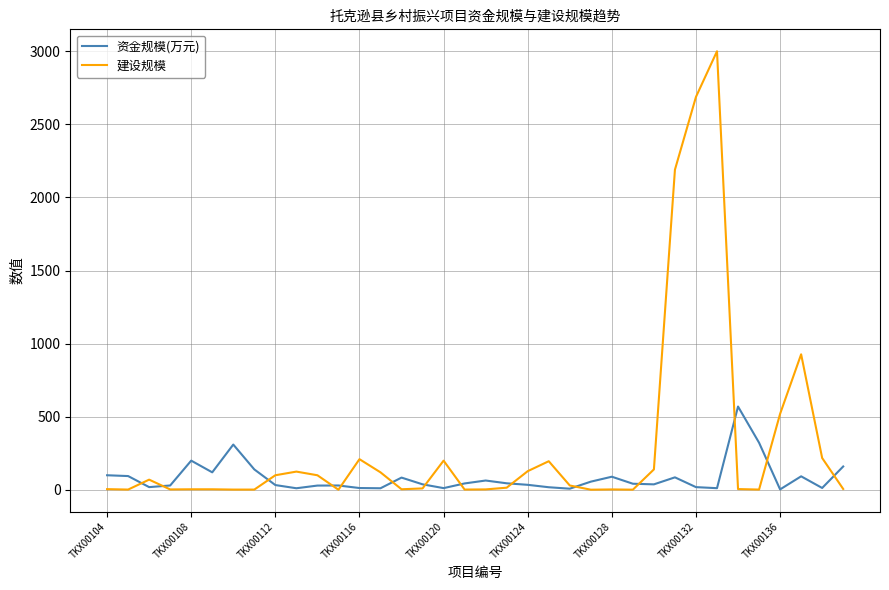

Which series has the widest spread of values?

建设规模